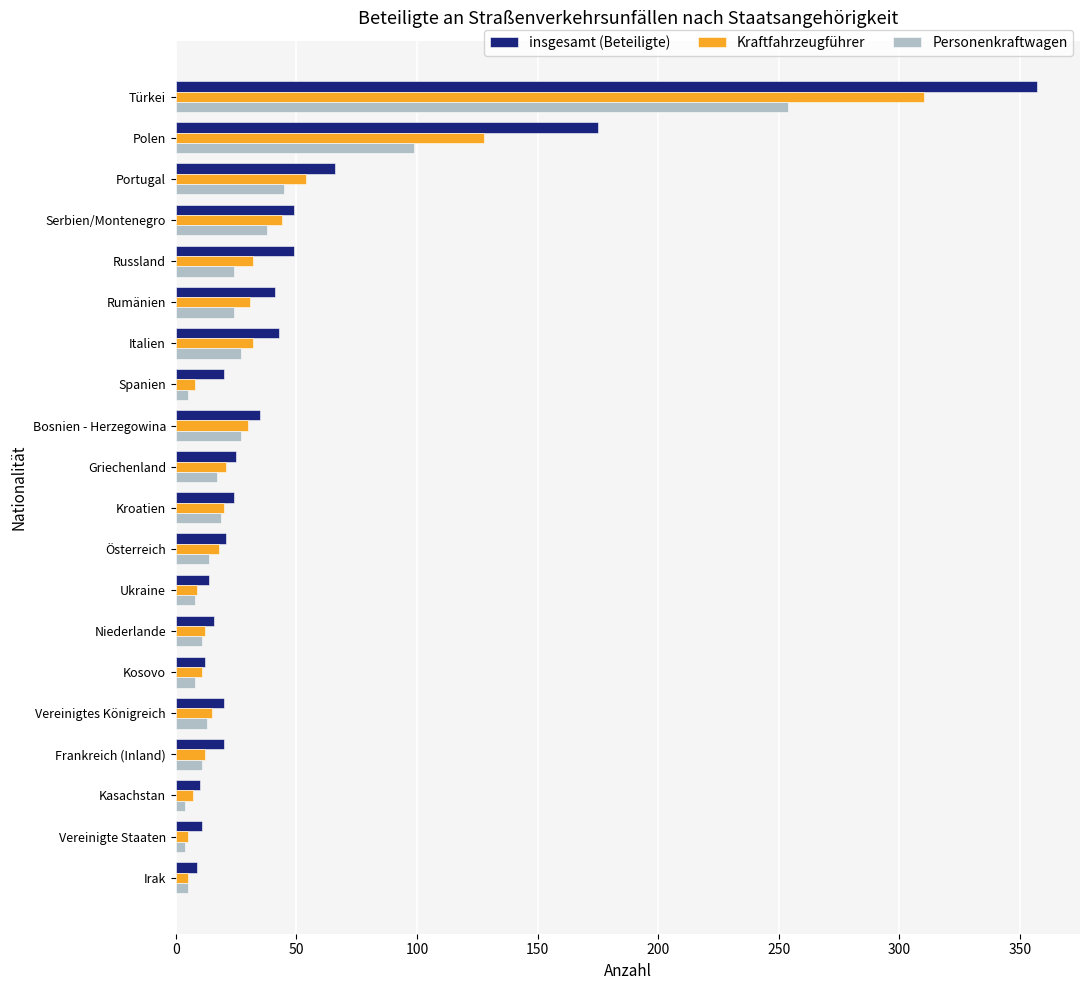

Rank the series by their maximum value, from lowest to highest.

Personenkraftwagen, Kraftfahrzeugführer, insgesamt (Beteiligte)